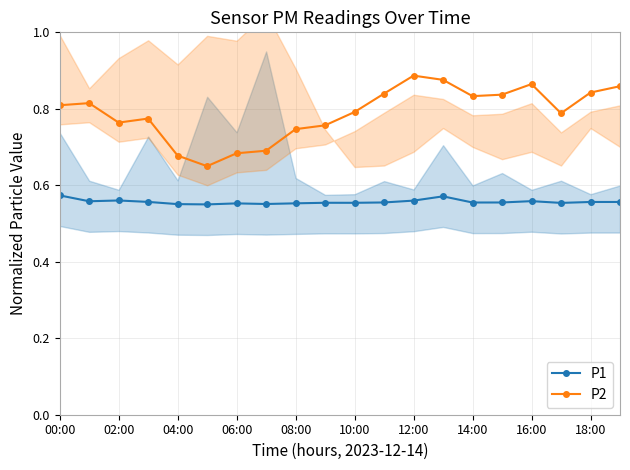

What are all the series names shown in the legend?

P1, P2